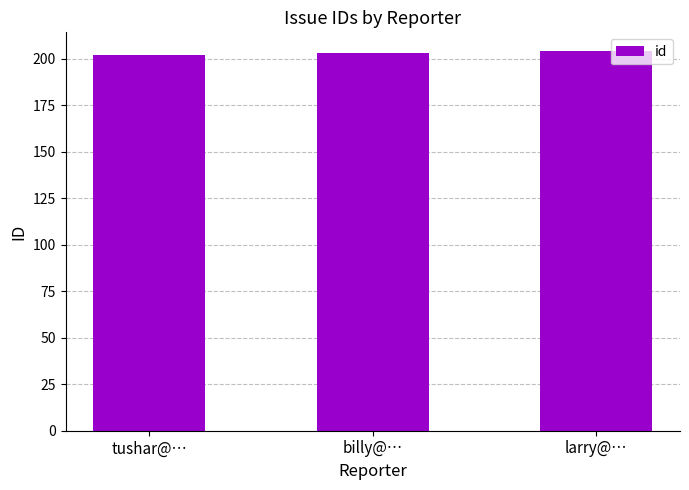

What is the change in value from tushar@… to billy@…?

+1